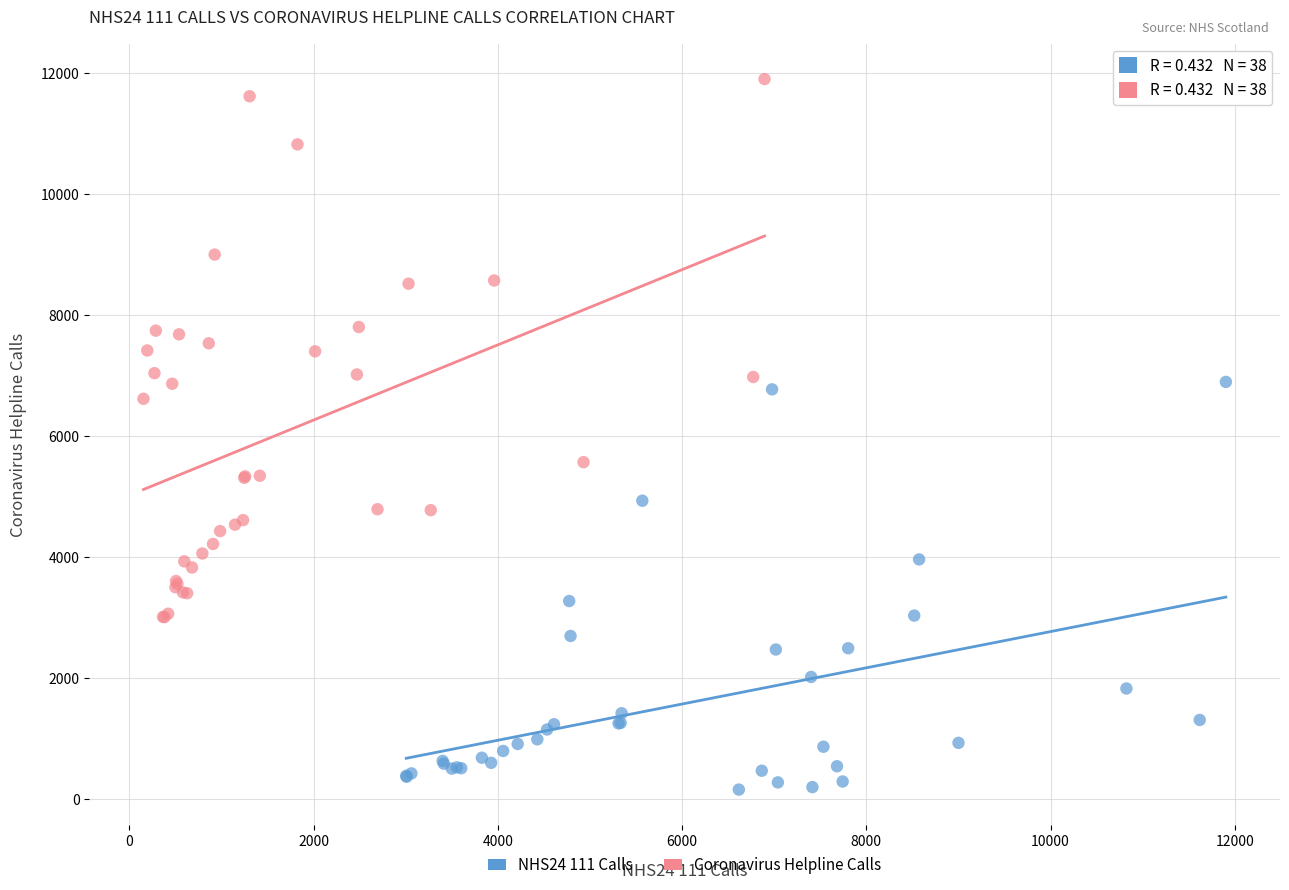

Which series reaches the maximum Y coordinate?

Coronavirus Helpline Calls